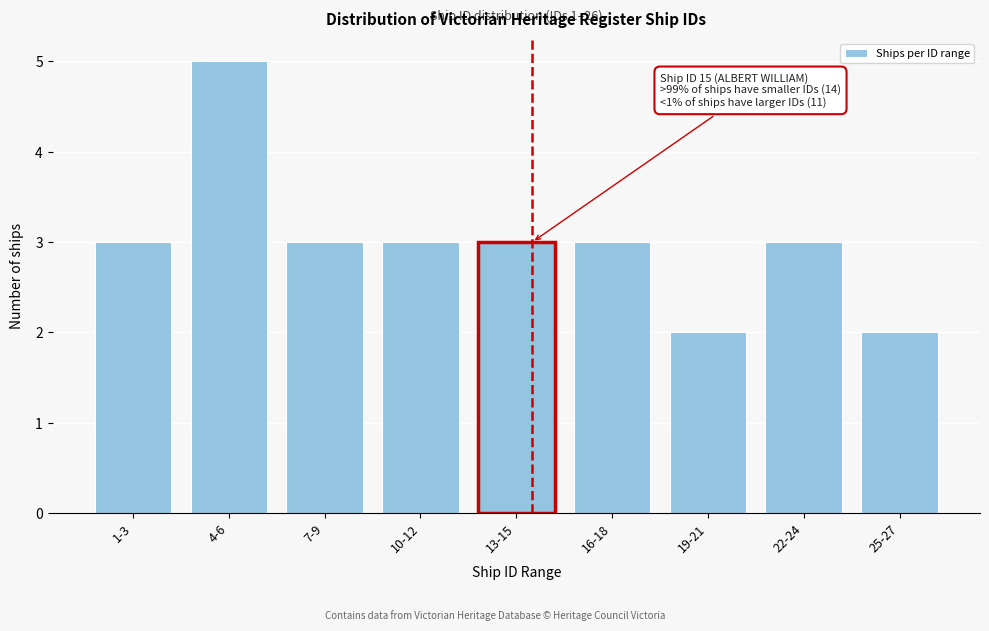

Reading left to right, what are all the values shown in this chart?

3	5	3	3	3	3	2	3	2